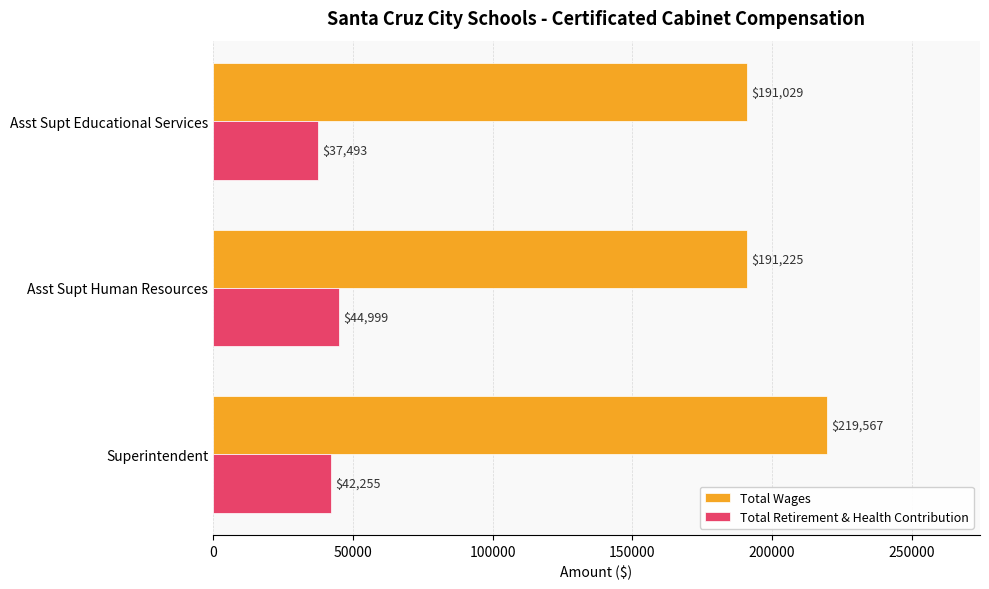

Which series has the largest range (max minus min)?

Total Wages